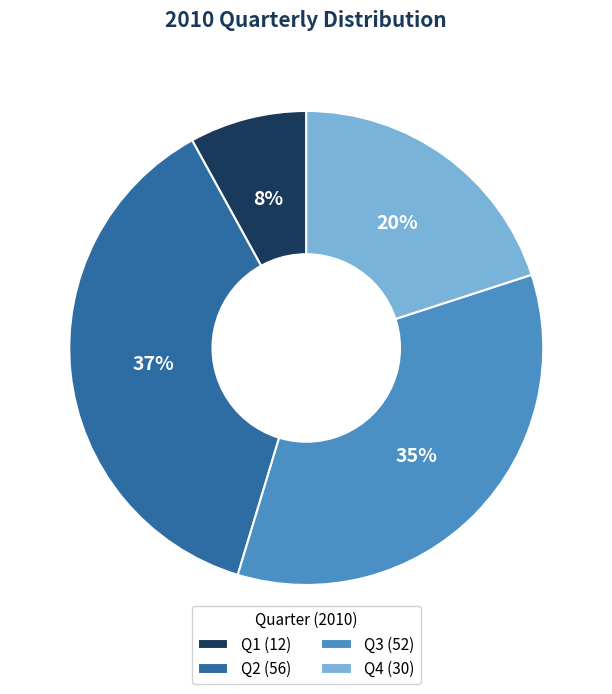

Does any single category account for the majority?

No